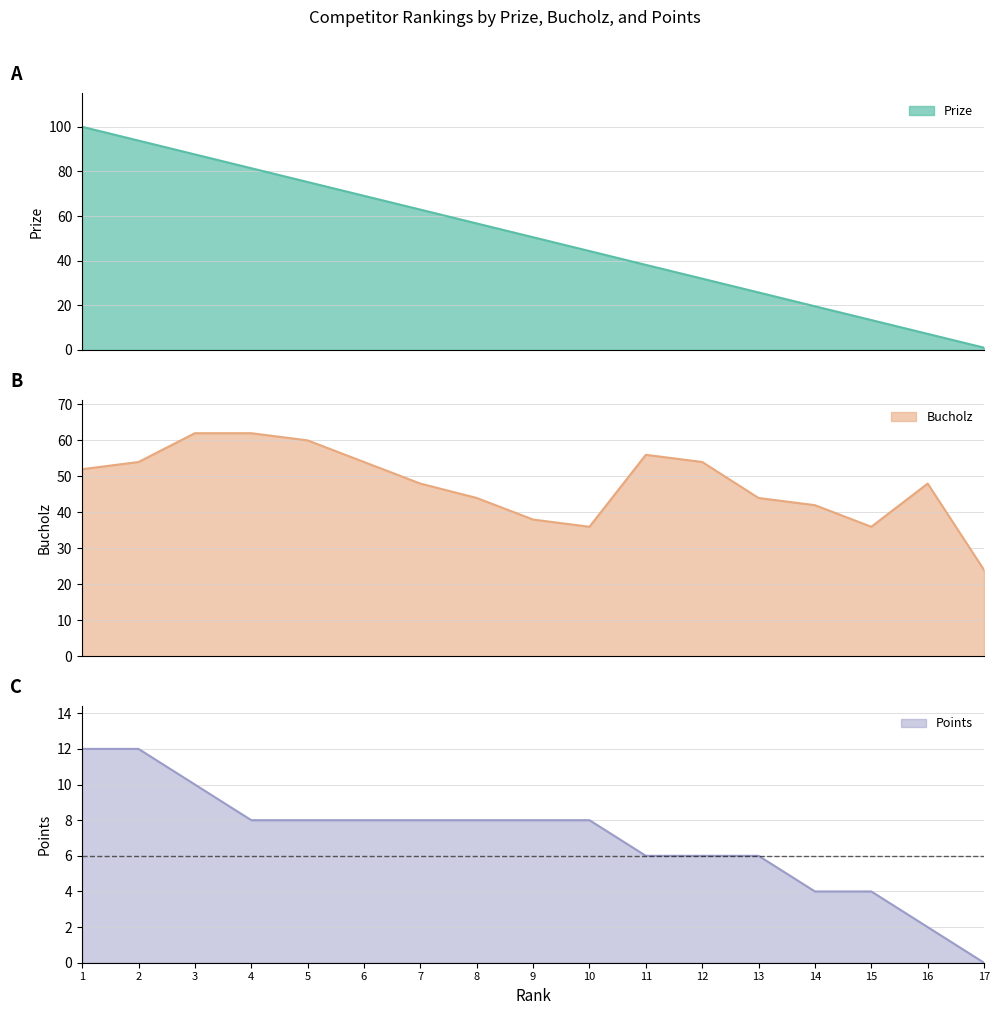

How many lines are shown in the chart?

3